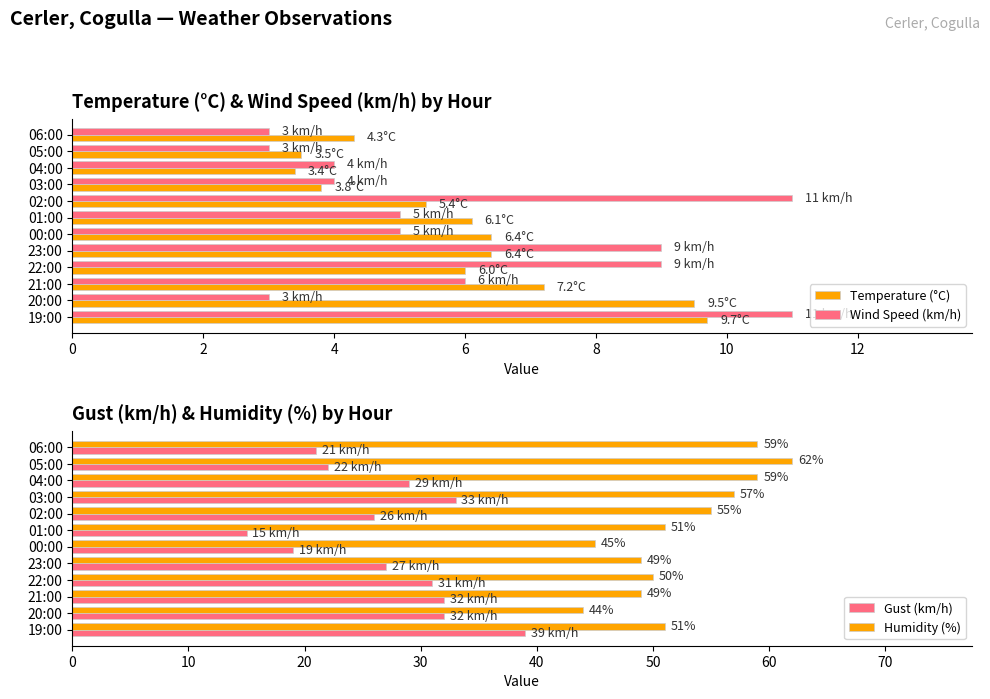

Reading left to right, extract all data points from this chart.

Temperature (°C): 4.3	3.5	3.4	3.8	5.4	6.1	6.4	6.4	6.0	7.2	9.5	9.7
Wind Speed (km/h): 3.0	3.0	4.0	4.0	11.0	5.0	5.0	9.0	9.0	6.0	3.0	11.0
Gust (km/h): 21.0	22.0	29.0	33.0	26.0	15.0	19.0	27.0	31.0	32.0	32.0	39.0
Humidity (%): 59.0	62.0	59.0	57.0	55.0	51.0	45.0	49.0	50.0	49.0	44.0	51.0